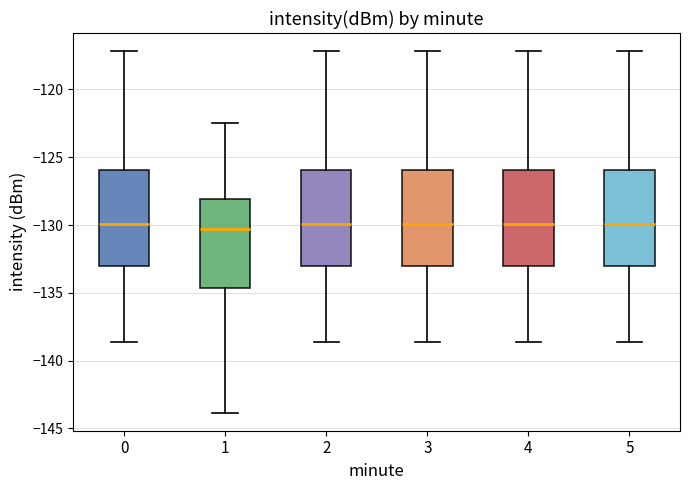

Where does the upper whisker of the box at x = 3 end on the y-axis? The values are not printed on the chart, so give them approximately, as read against the axis.

-117.0